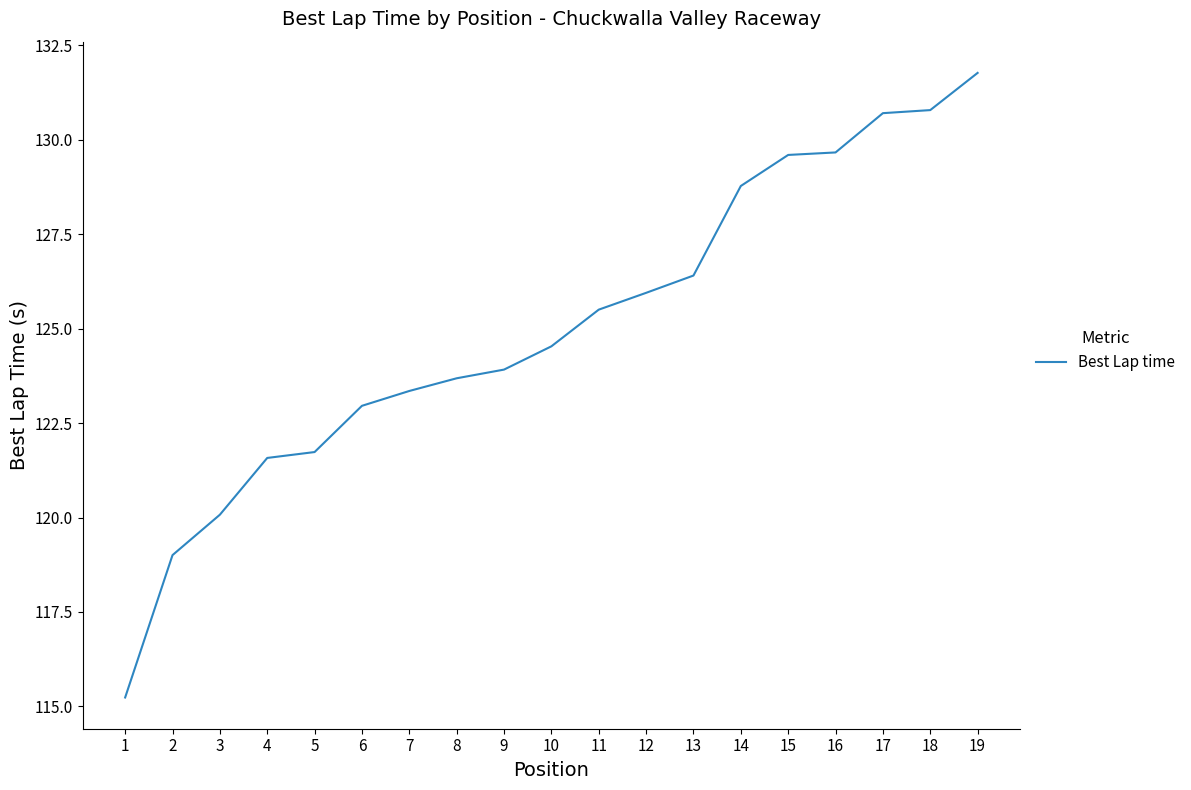

What is the greatest value displayed?

131.8